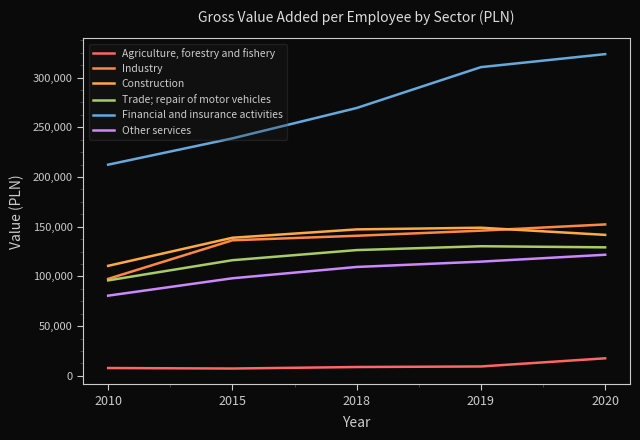

What is the highest value of the Financial and insurance activities series?

323509